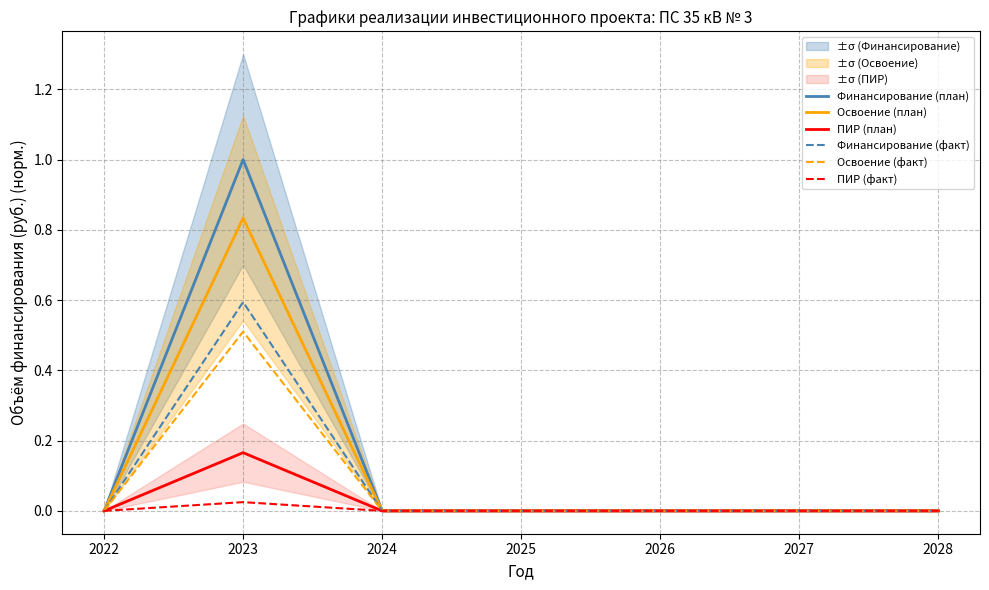

In ПИР (факт), how many points are higher than both neighbors (excluding endpoints)?

1